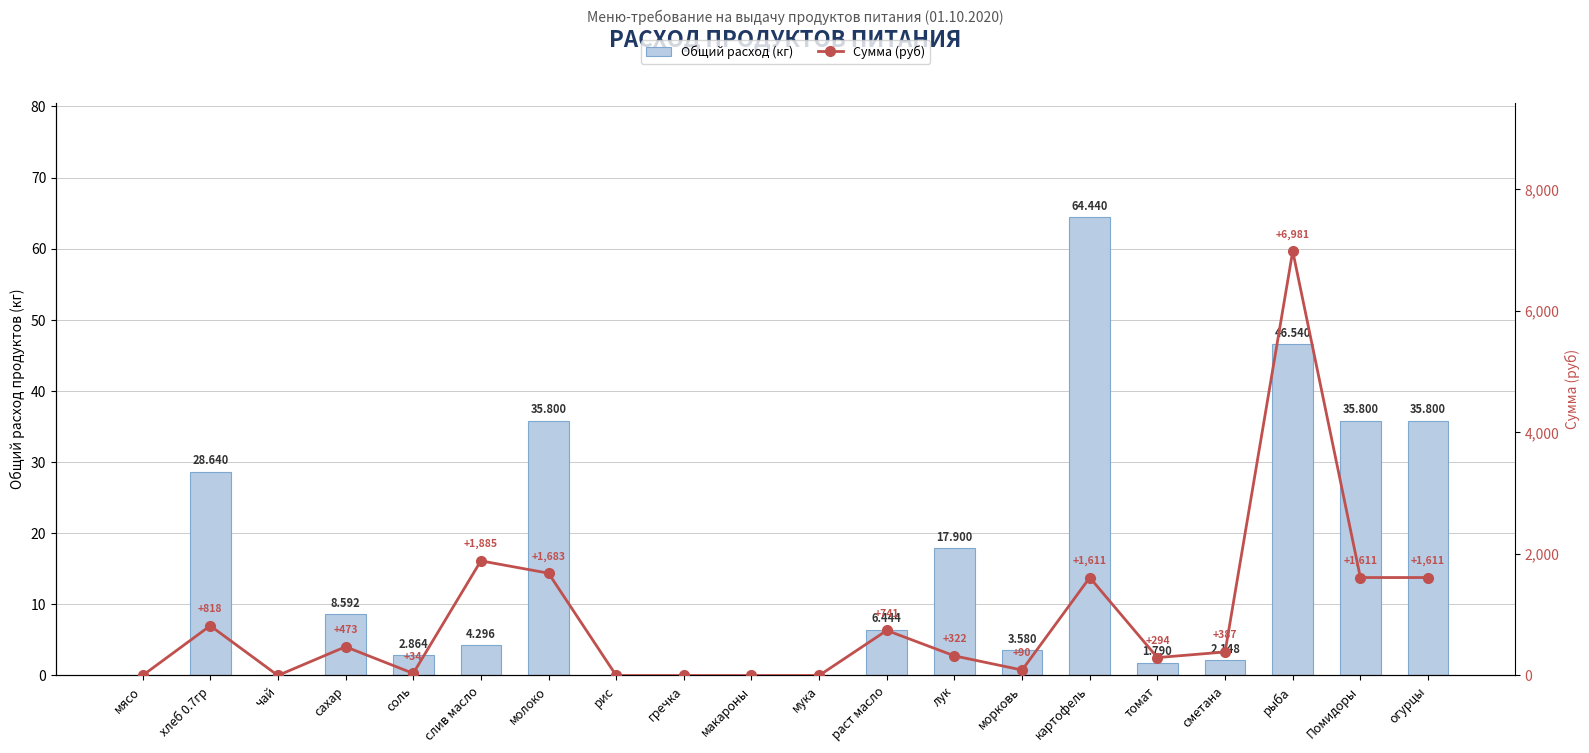

List the series in order of their peak value, highest first.

Сумма (руб), Общий расход (кг)